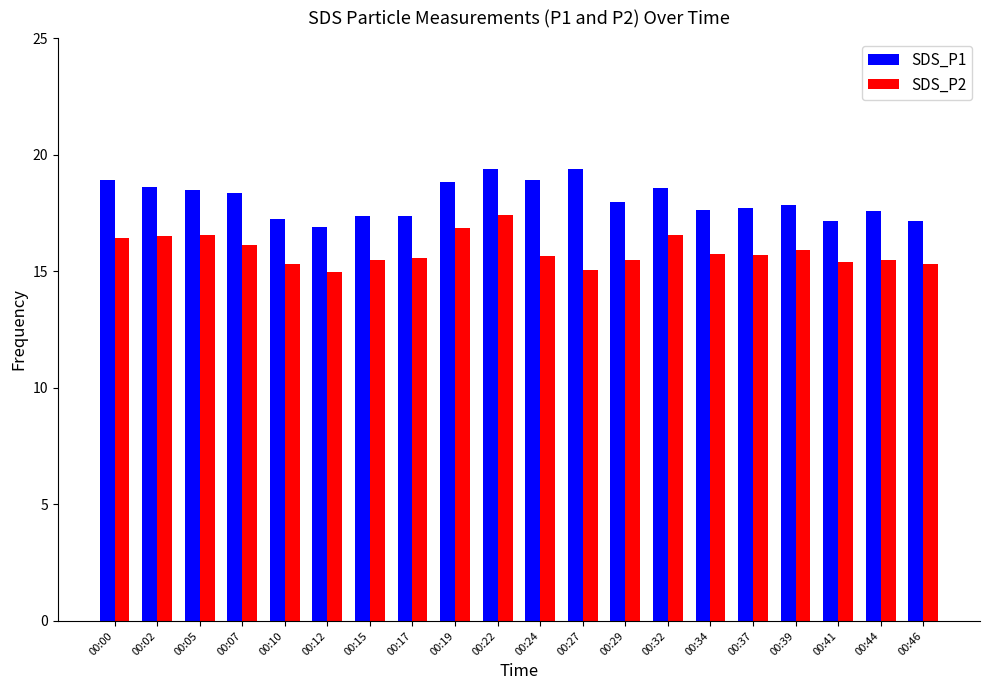

At which category is the sum across all series the highest?

00:22